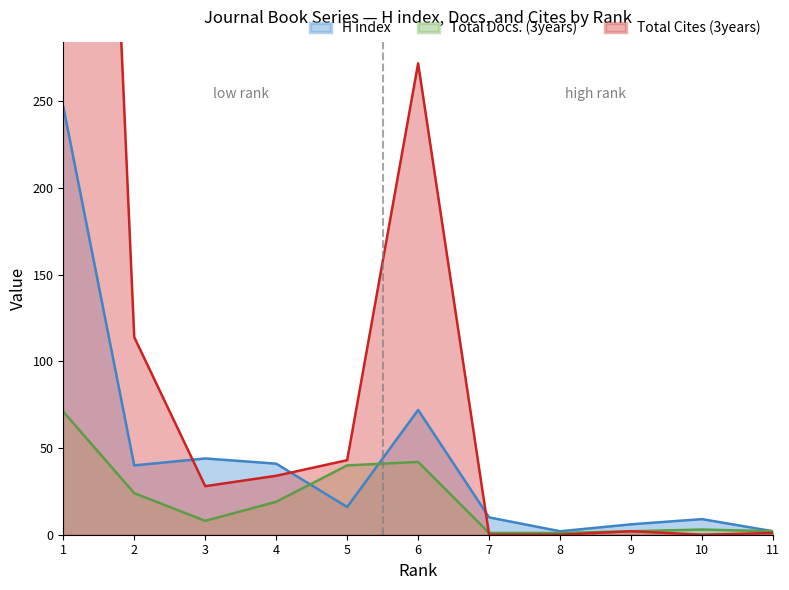

What is the value of the H index point at the 11th from the left?

2